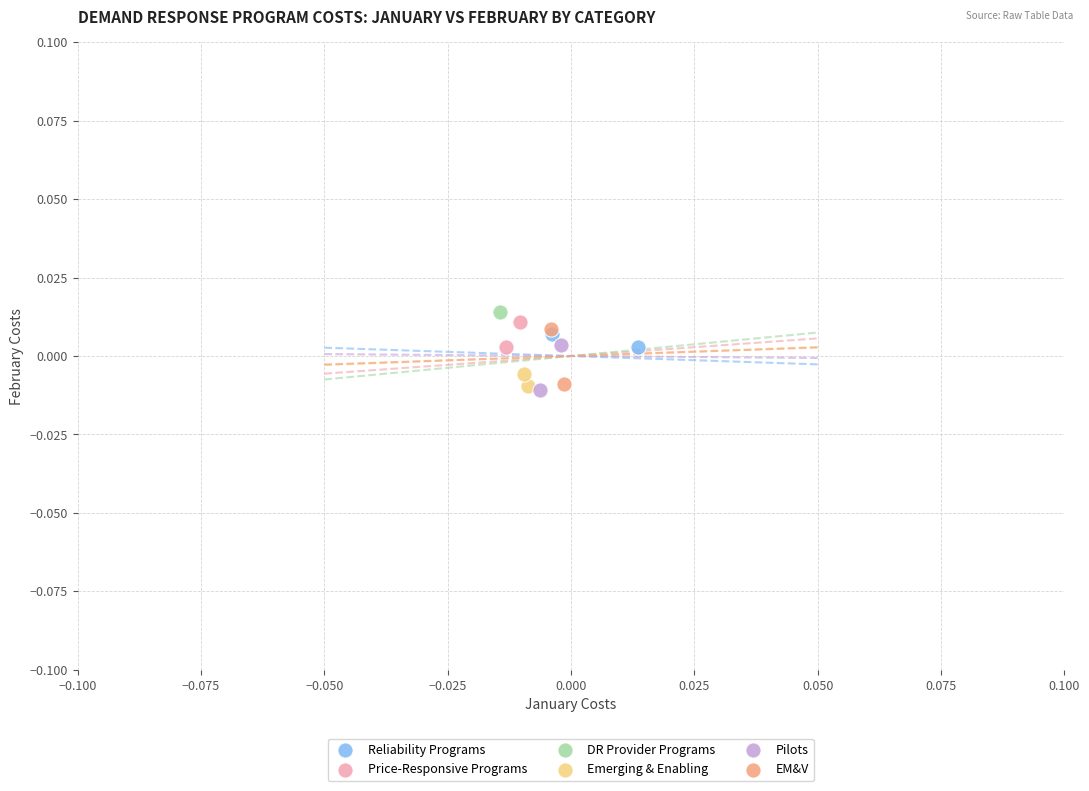

What are all the series names shown in the legend?

Reliability Programs, Price-Responsive Programs, DR Provider Programs, Emerging & Enabling, Pilots, EM&V